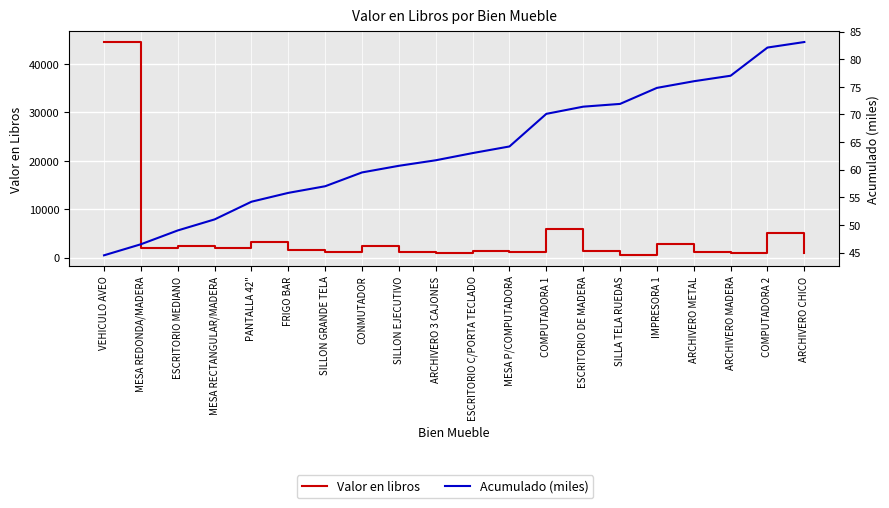

True or false: Valor en libros has a value of 4683.6 at IMPRESORA 1.

False